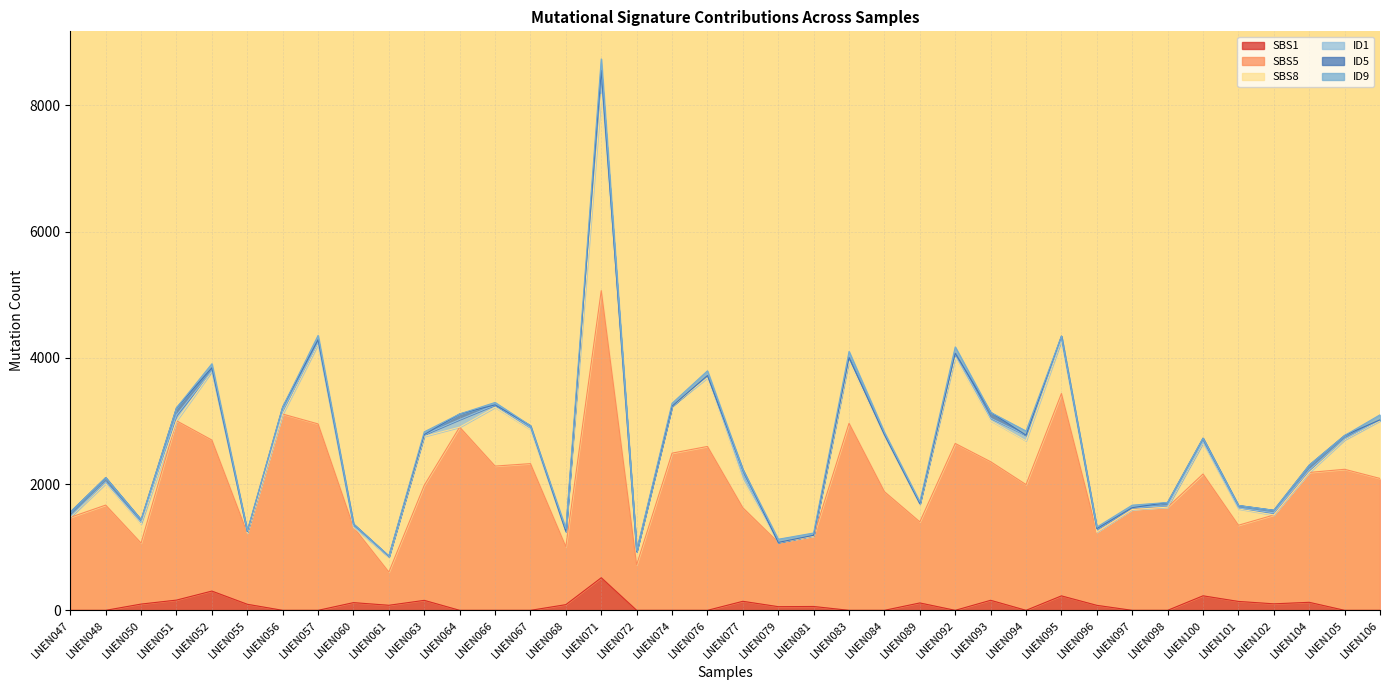

The SBS1 series shows 0 at LNEN067. True or false?

True